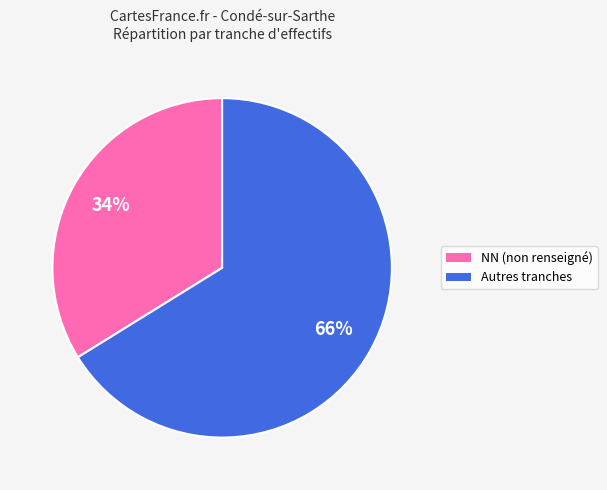

Is there a majority slice in this chart?

Yes